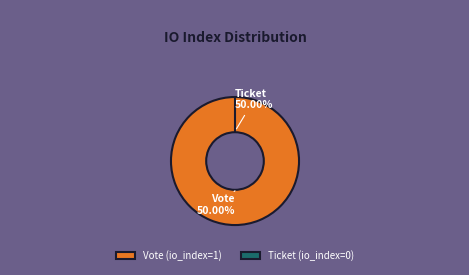

To the nearest percent, what is the combined percentage of Vote (io_index=1) and Ticket (io_index=0)?

100%